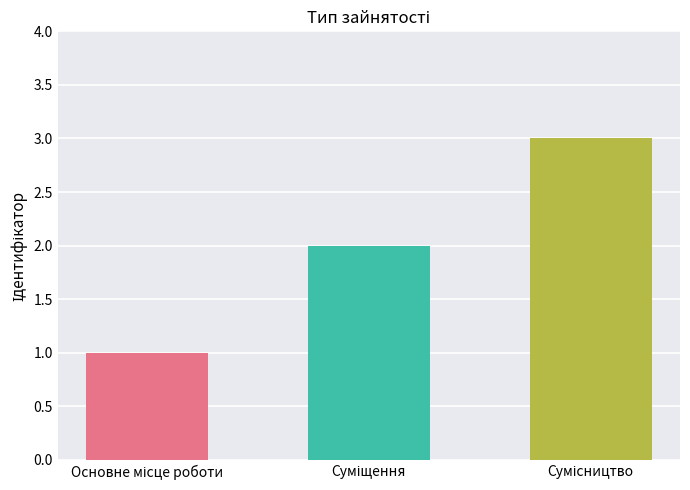

What is the maximum value shown in the chart?

3